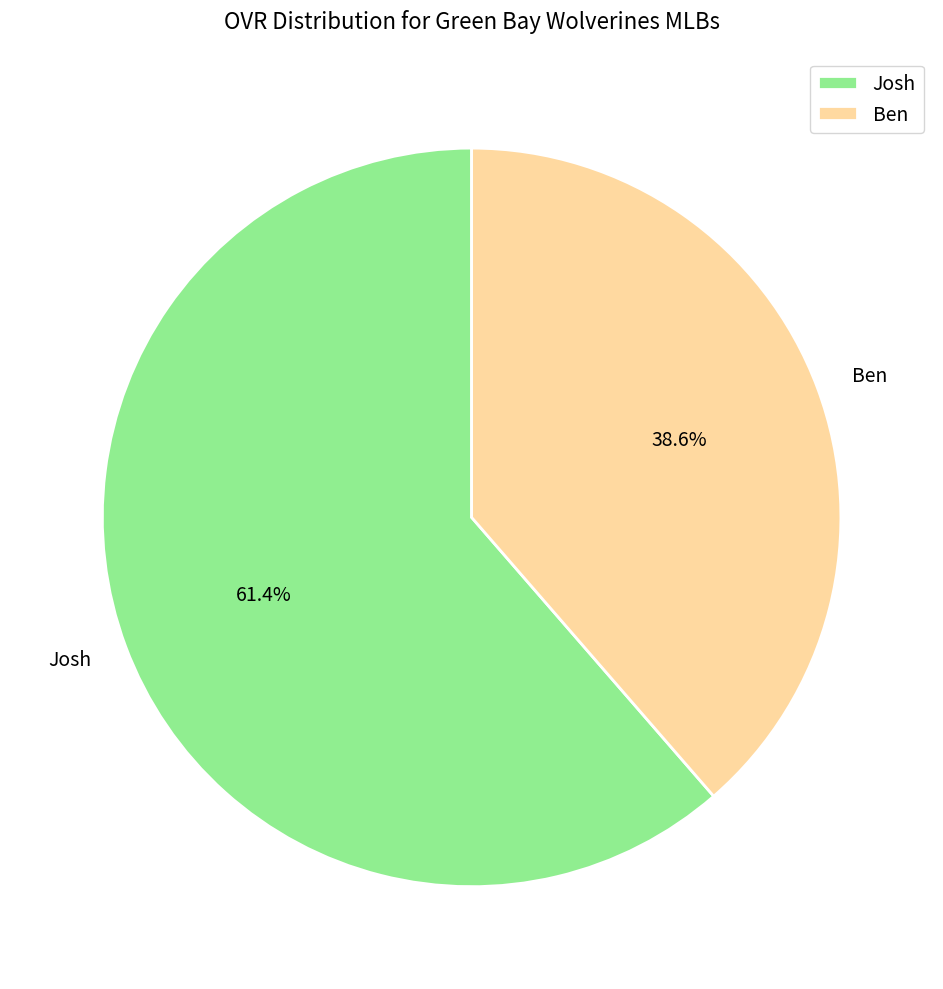

To the nearest percent, what is the combined percentage of Josh and Ben?

100%